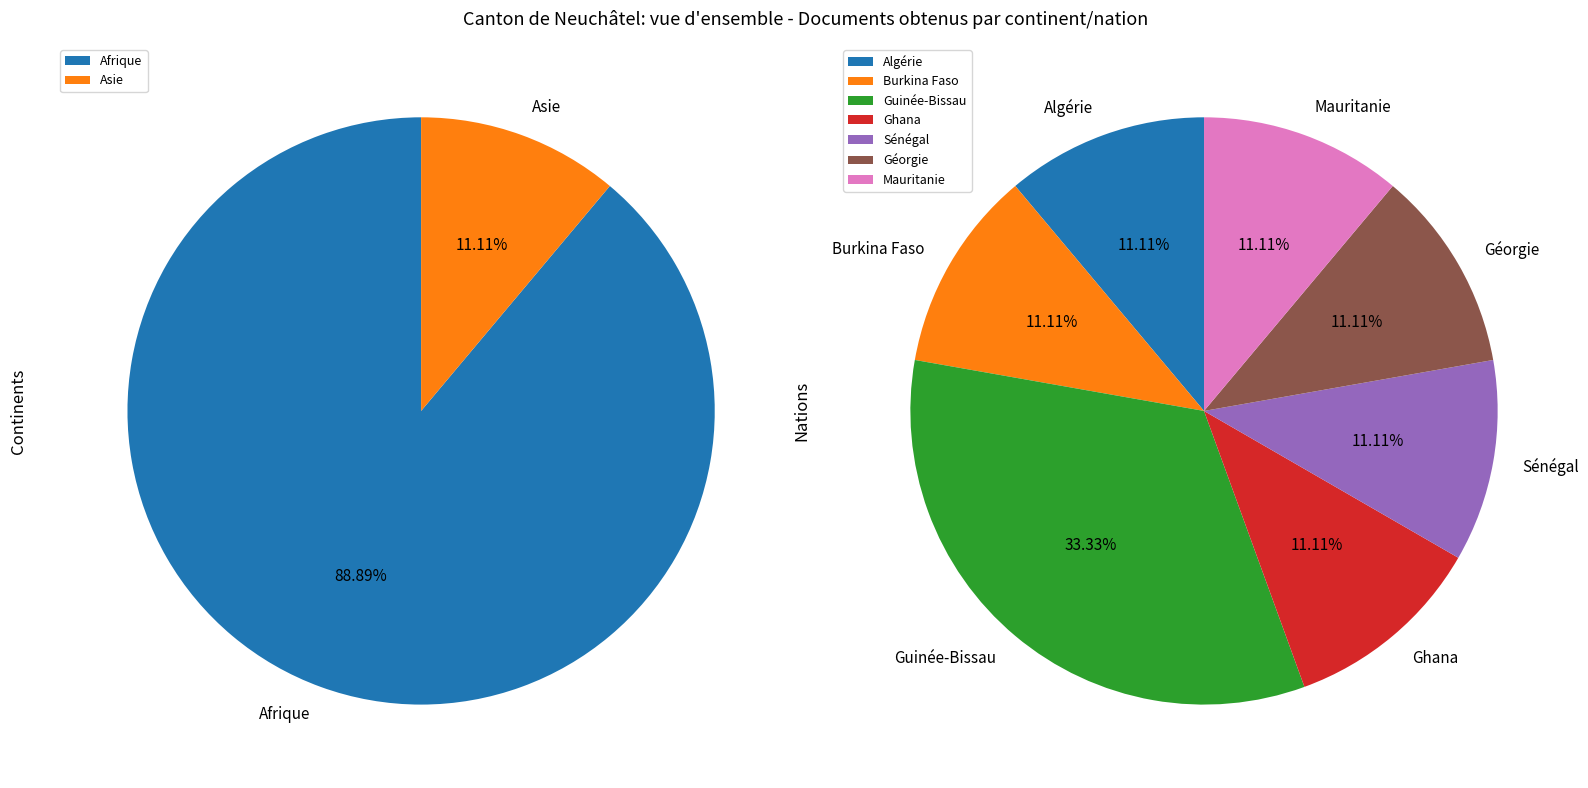

Between Algérie and Géorgie, which is larger?

Algérie